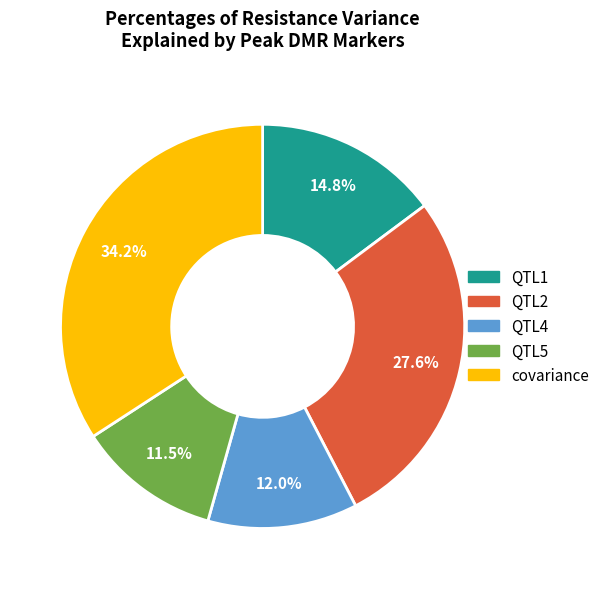

Which category has the biggest portion of the pie?

covariance